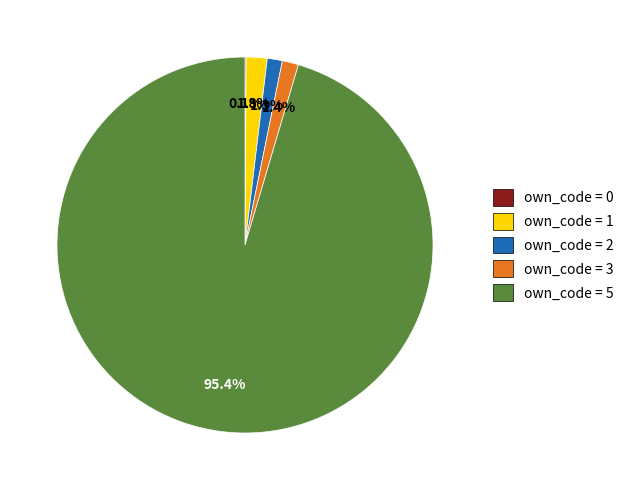

Which slice represents more than half of the pie?

own_code = 5